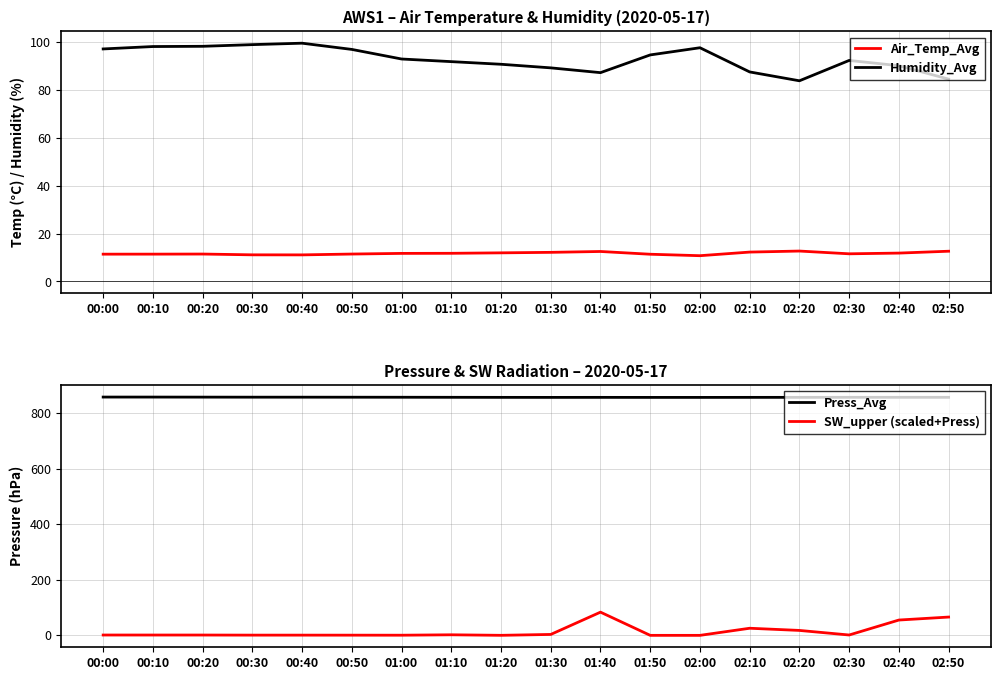

How many data points does each series have?

18